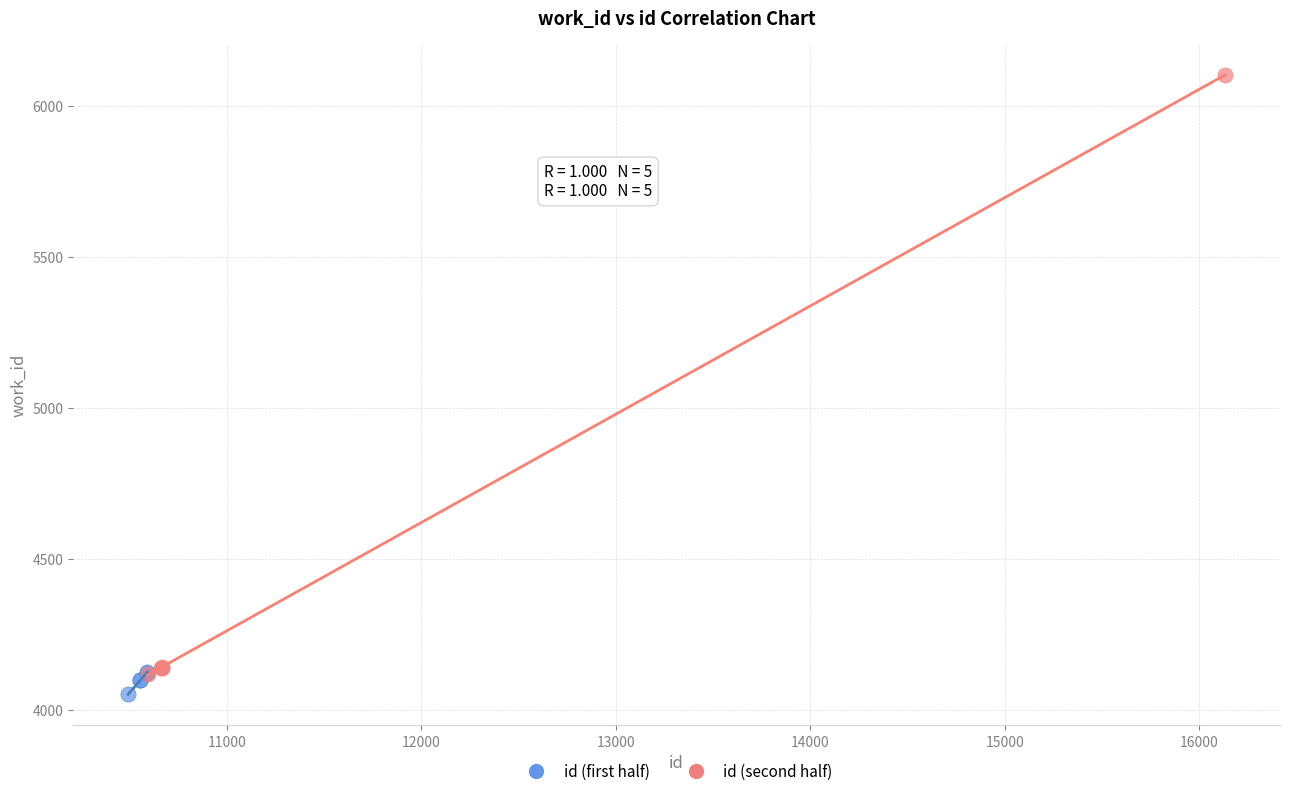

Which series contains the highest Y value?

id (second half)